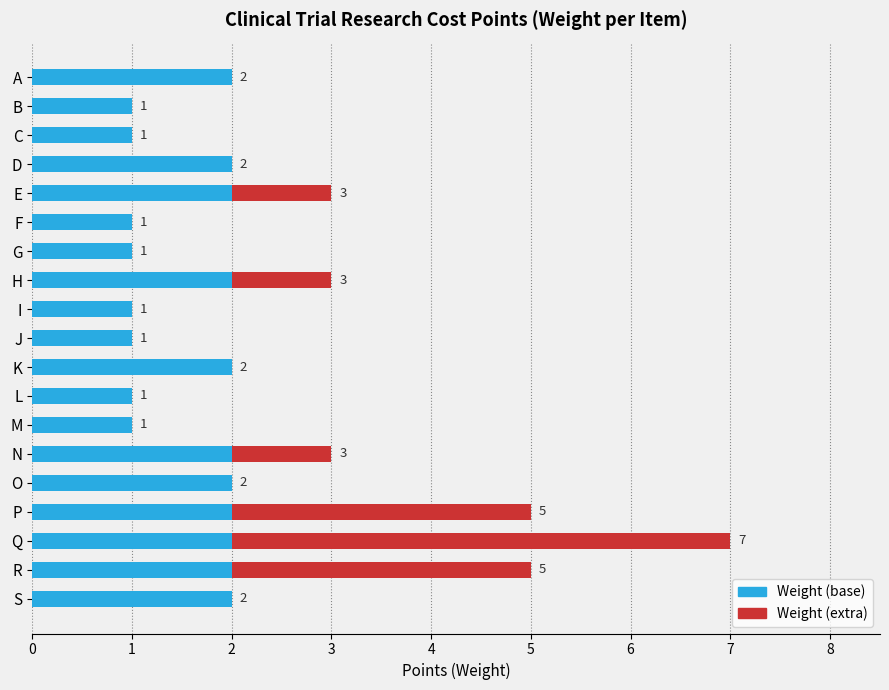

What is the sum of the Weight (base) values at M and Q?

3